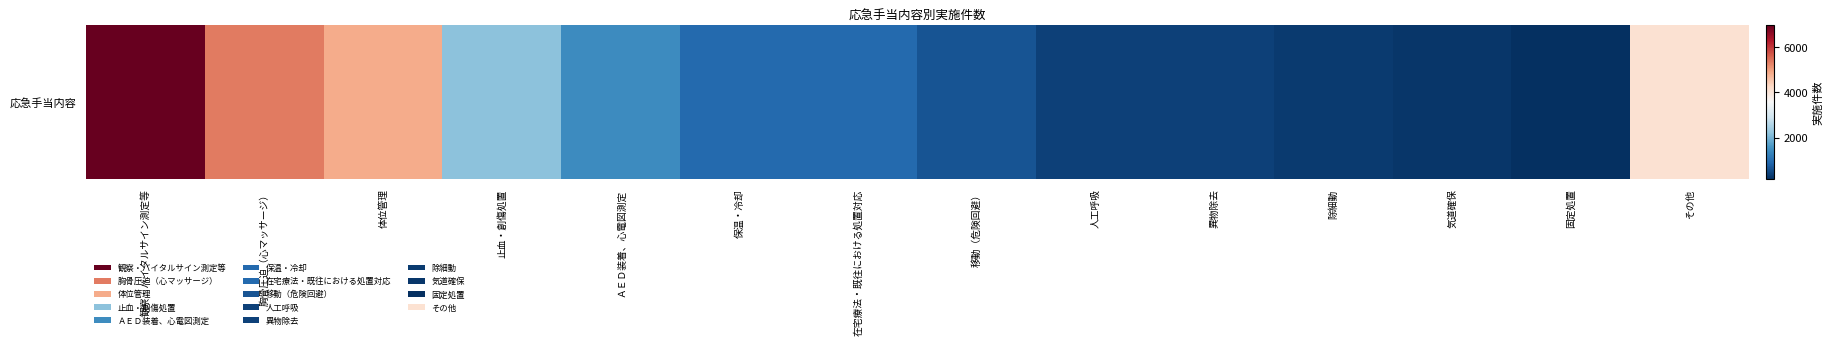

Where is the data nearest to the value 3582?

その他